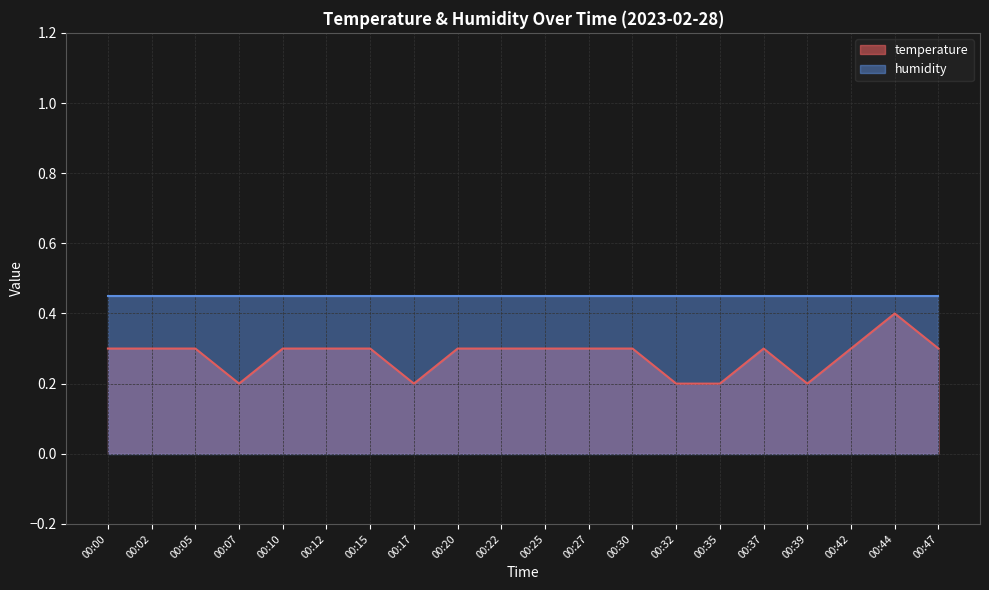

List the labels in order of value, largest first.

00:44, 00:00, 00:02, 00:05, 00:10, 00:12, 00:15, 00:20, 00:22, 00:25, 00:27, 00:30, 00:37, 00:42, 00:47, 00:07, 00:17, 00:32, 00:35, 00:39